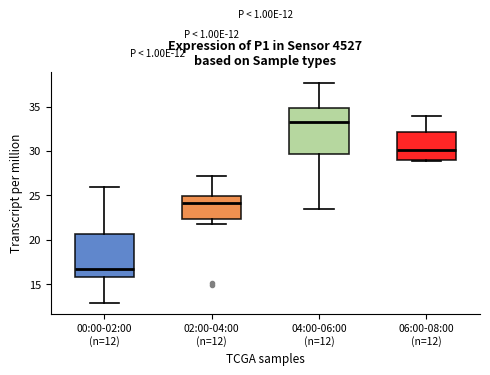

Which box has the lowest median line?

00:00-02:00 (n=12)